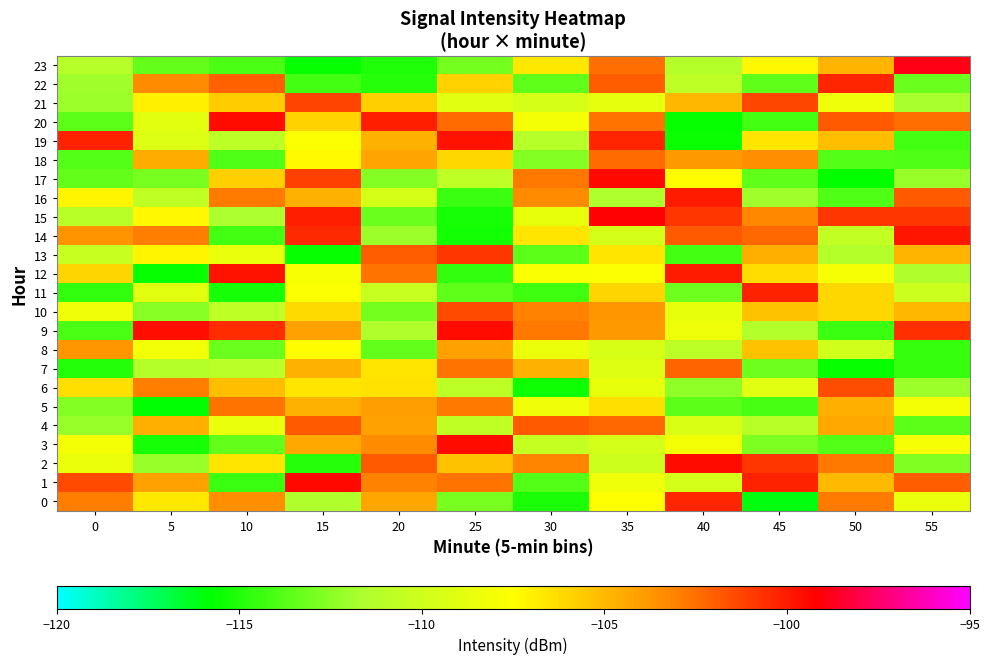

Which series has the largest range (max minus min)?

23